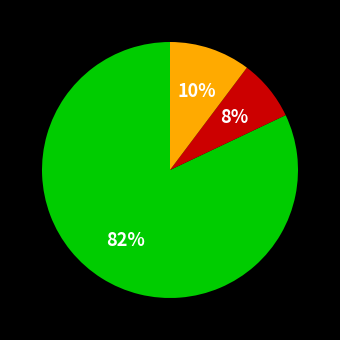

To the nearest percent, what is the average slice percentage?

33%